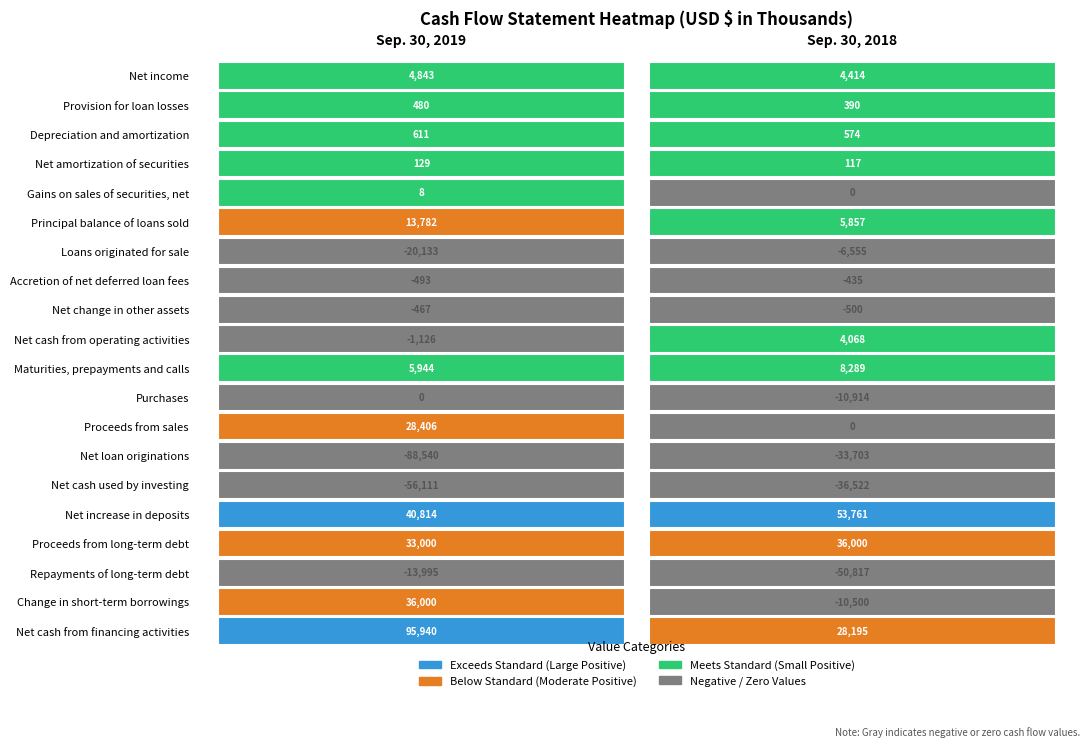

Rank the series by their maximum value, from lowest to highest.

Net cash used by investing, Net loan originations, Repayments of long-term debt, Loans originated for sale, Net change in other assets, Accretion of net deferred loan fees, Purchases, Gains on sales of securities, net, Net amortization of securities, Provision for loan losses, Depreciation and amortization, Net cash from operating activities, Net income, Maturities, prepayments and calls, Principal balance of loans sold, Proceeds from sales, Proceeds from long-term debt, Change in short-term borrowings, Net increase in deposits, Net cash from financing activities